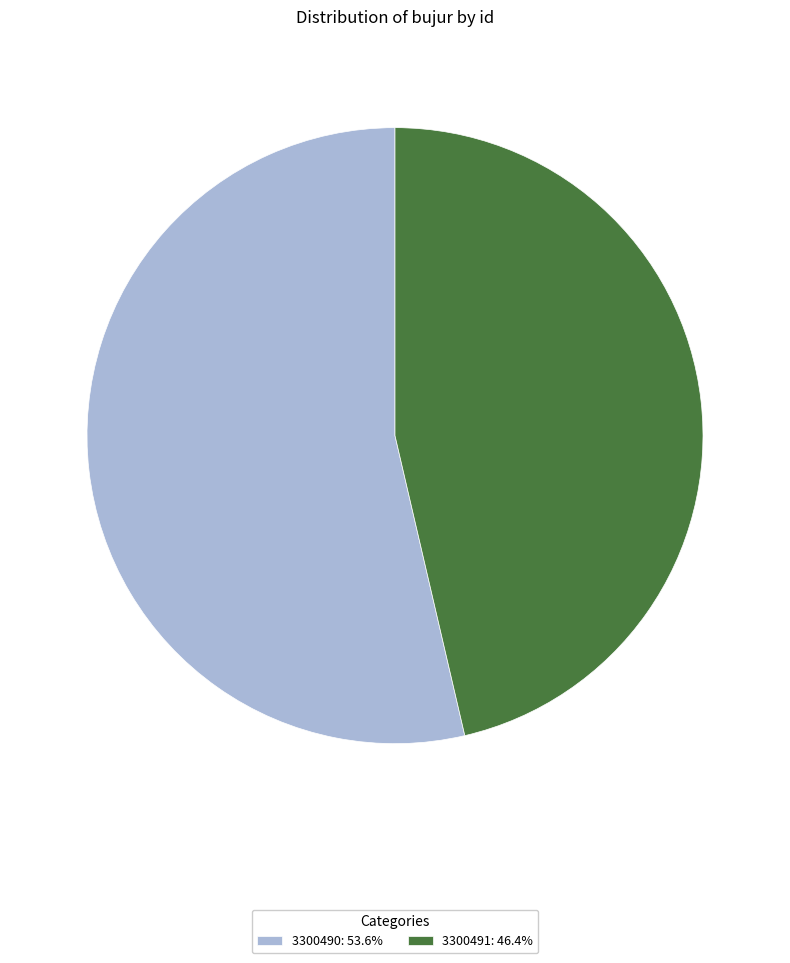

Combined, do 3300491: 46.4% and 3300490: 53.6% account for over 50%?

Yes